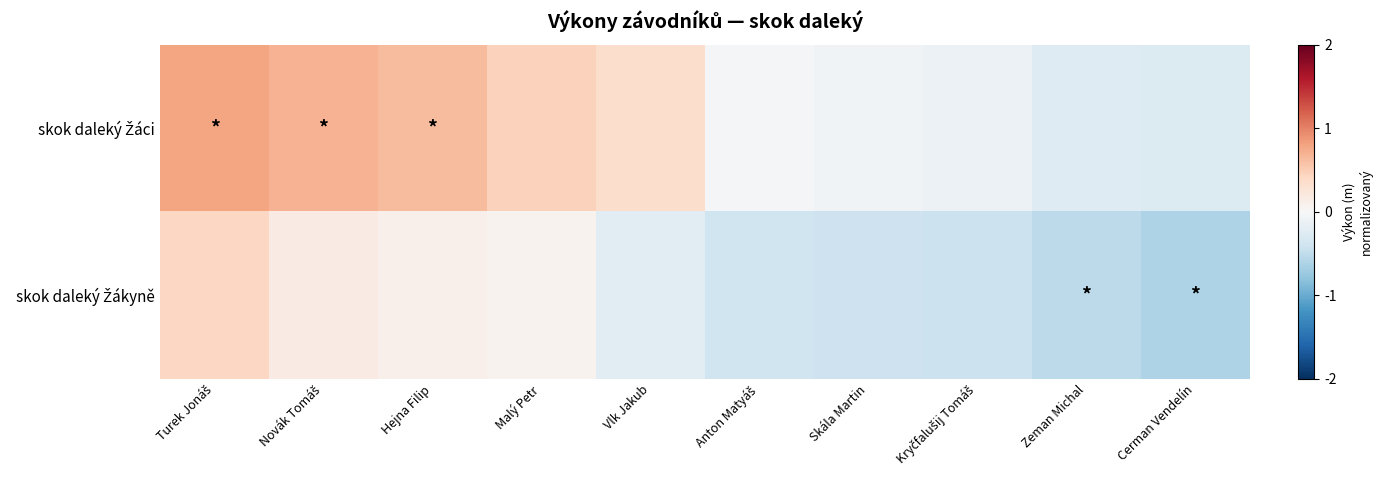

At Vlk Jakub, list the series in order from smallest to largest.

skok daleký Žákyně, skok daleký Žáci